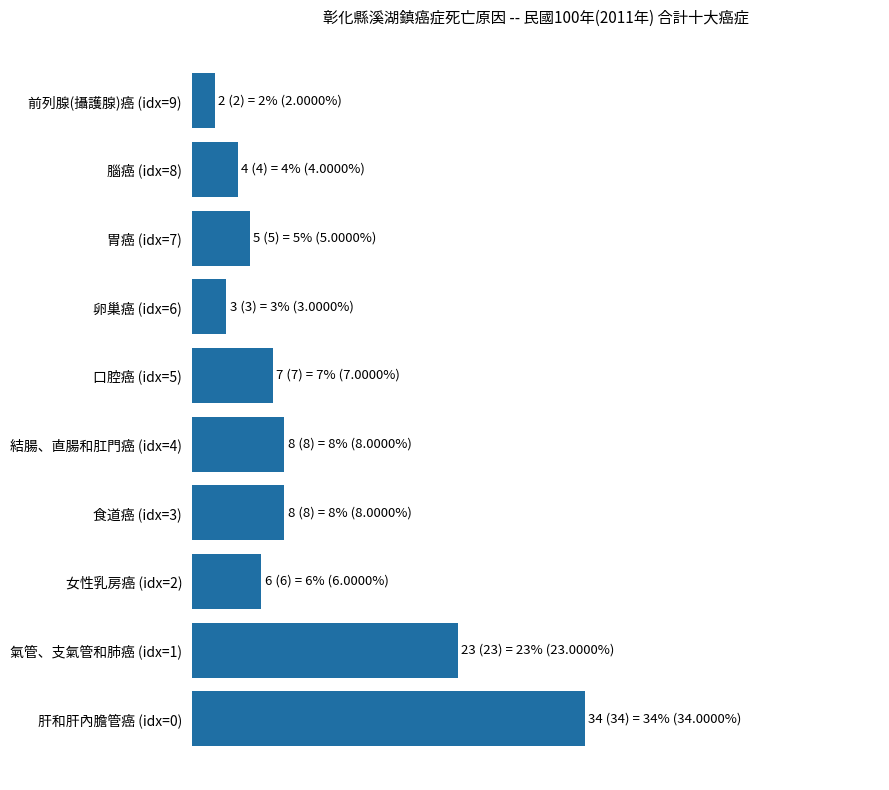

List the labels in order of value, largest first.

肝和肝內膽管癌 (idx=0), 氣管、支氣管和肺癌 (idx=1), 食道癌 (idx=3), 結腸、直腸和肛門癌 (idx=4), 口腔癌 (idx=5), 女性乳房癌 (idx=2), 胃癌 (idx=7), 腦癌 (idx=8), 卵巢癌 (idx=6), 前列腺(攝護腺)癌 (idx=9)